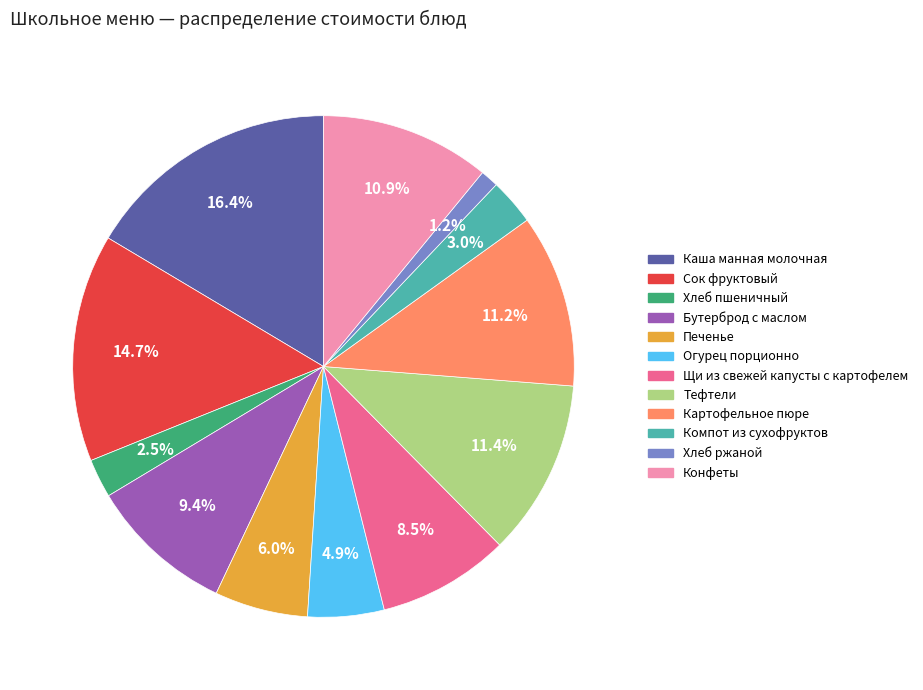

Does Картофельное пюре account for over 50% of the chart?

No